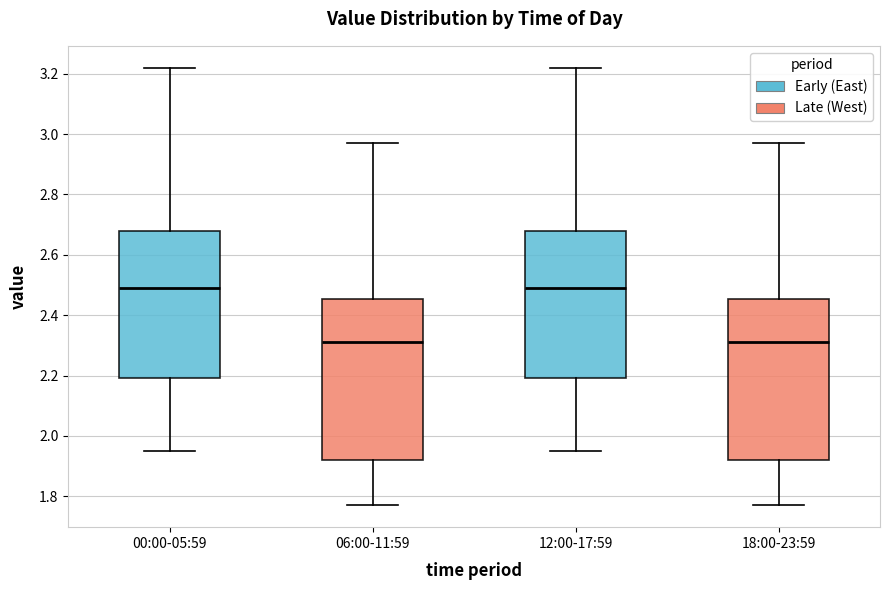

Where does the upper whisker of the box for 06:00-11:59 end on the y-axis? The values are not printed on the chart, so give them approximately, as read against the axis.

2.98